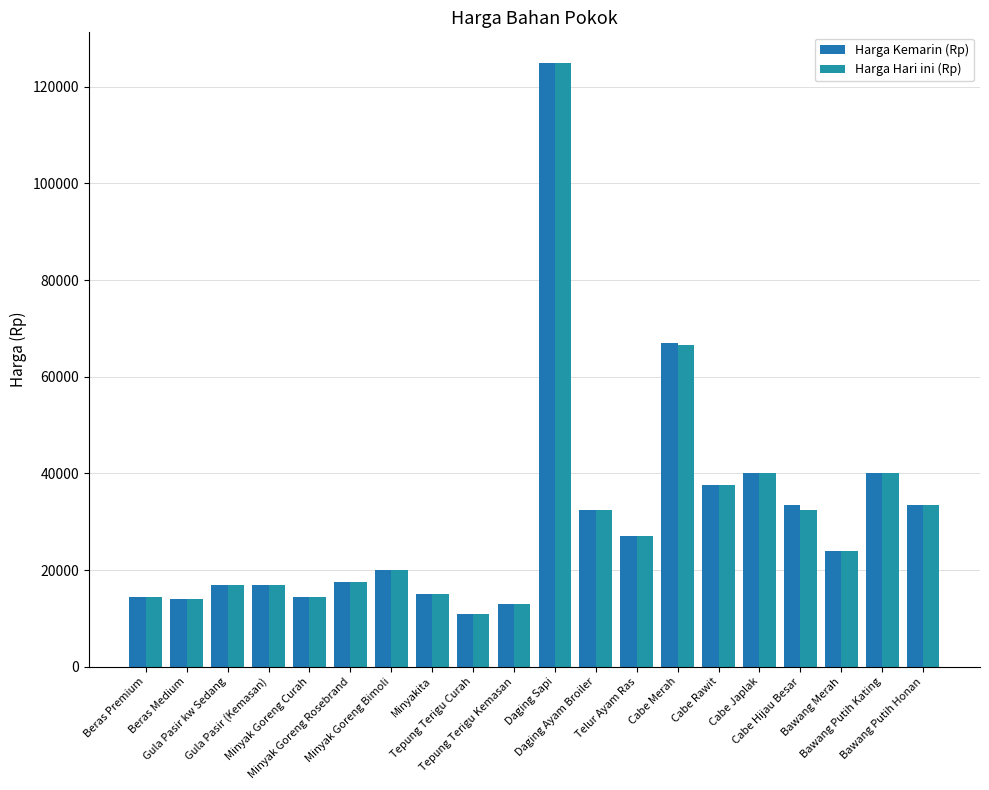

Where does the Harga Kemarin (Rp) series first go above 24000?

Daging Sapi